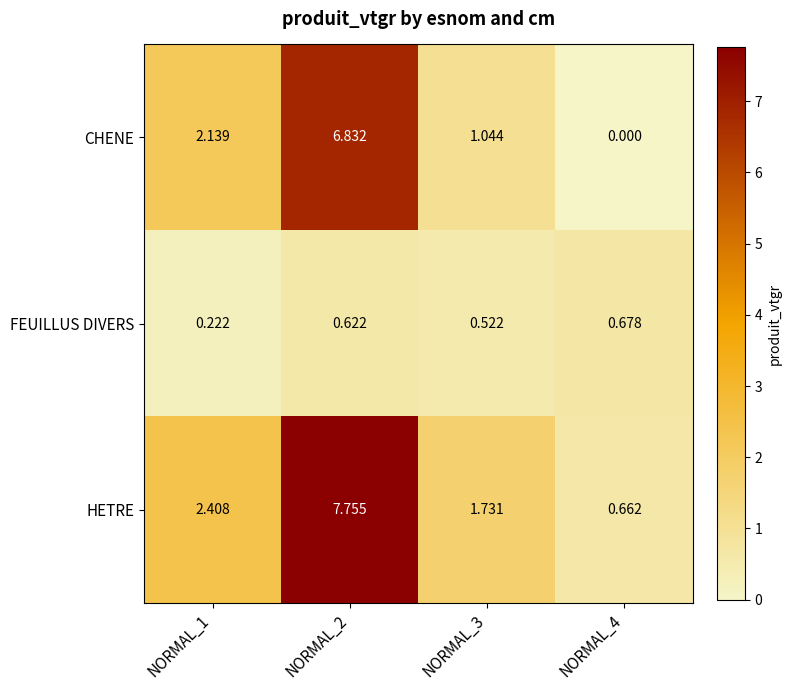

What is the total value across all series at NORMAL_1?

4.8